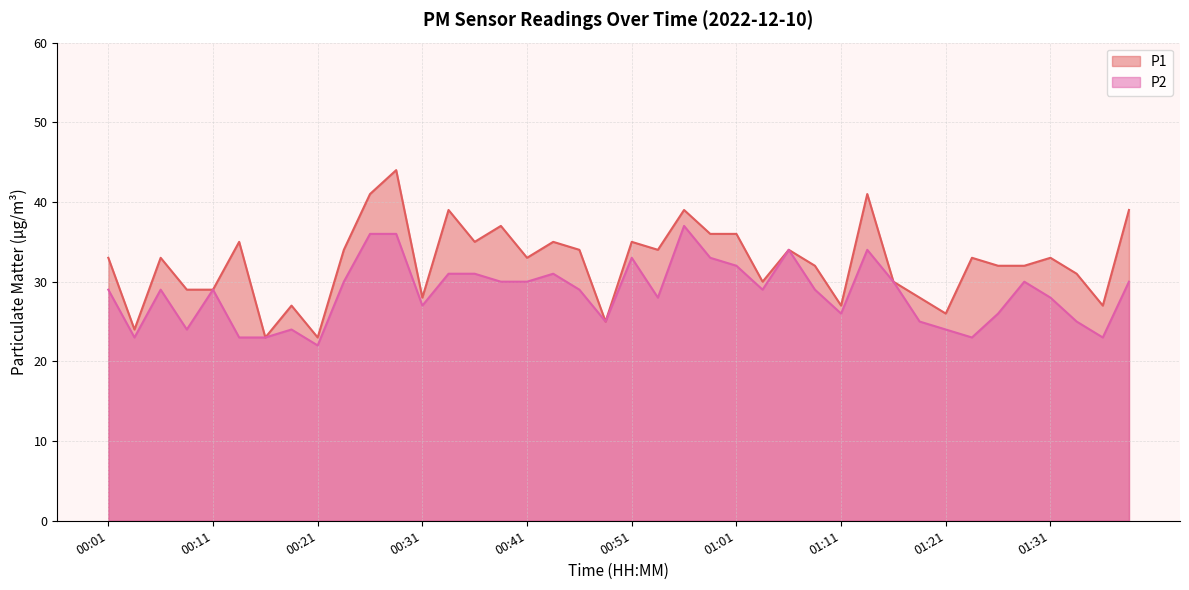

In P2, how many points are lower than both neighbors (excluding endpoints)?

10